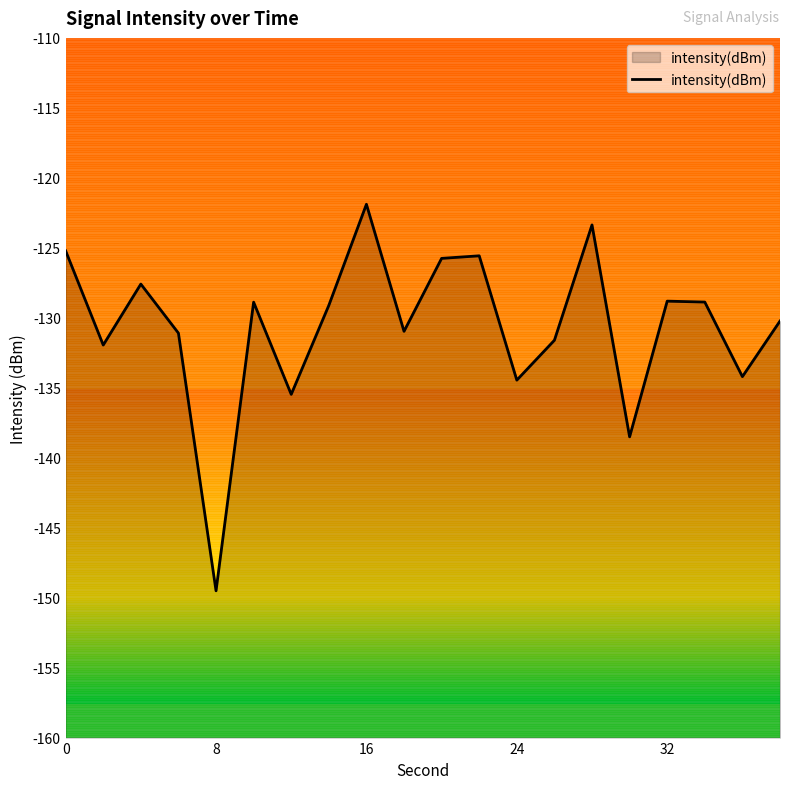

Reading left to right, transcribe all the data shown in this chart.

-125.2	-131.9	-127.6	-131.1	-149.5	-128.9	-135.5	-129.1	-121.9	-131.0	-125.8	-125.6	-134.5	-131.6	-123.4	-138.5	-128.8	-128.9	-134.2	-130.2